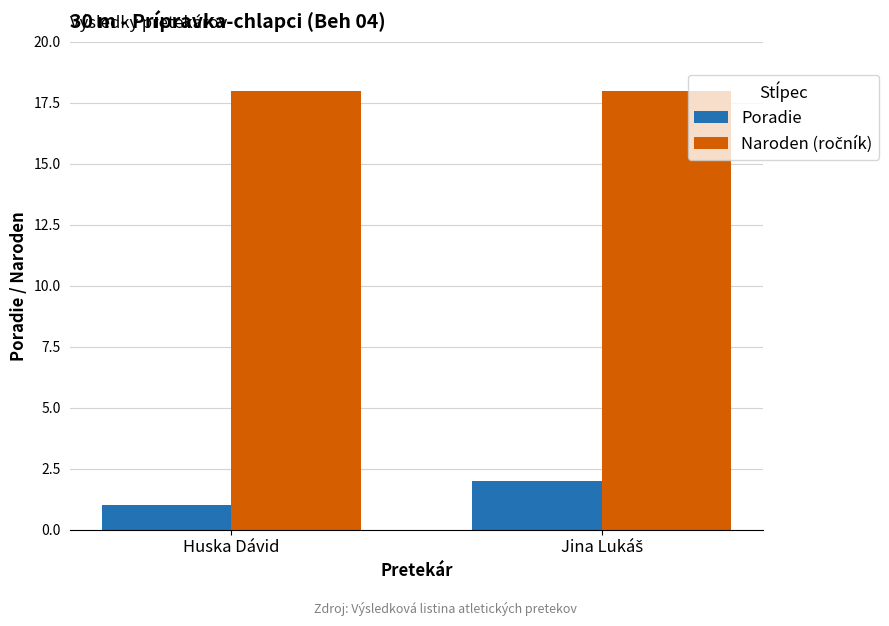

What is the sum of all Poradie values?

3